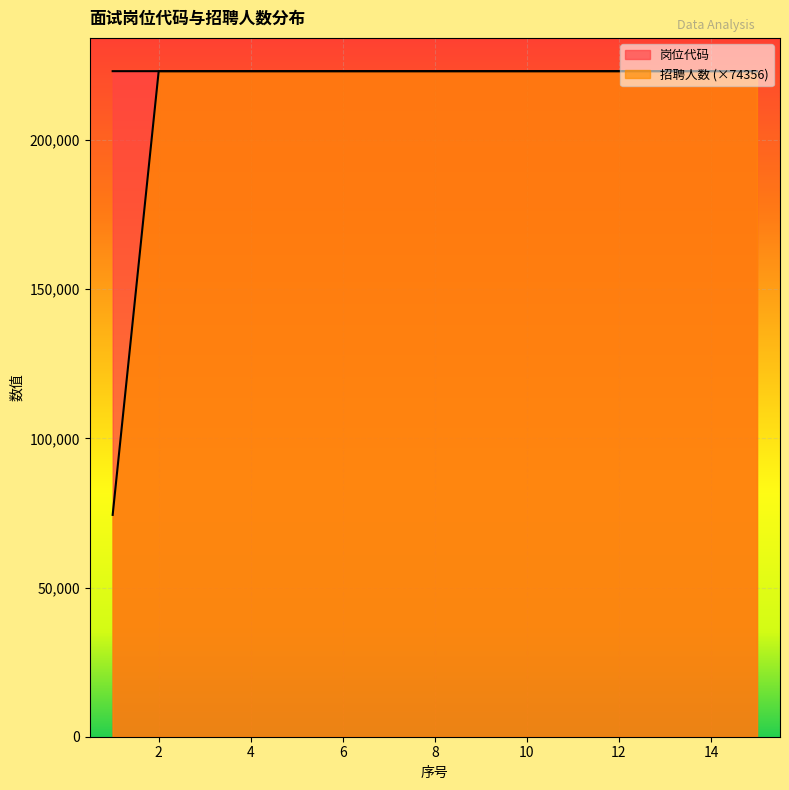

What is the minimum value shown in the chart?

74356